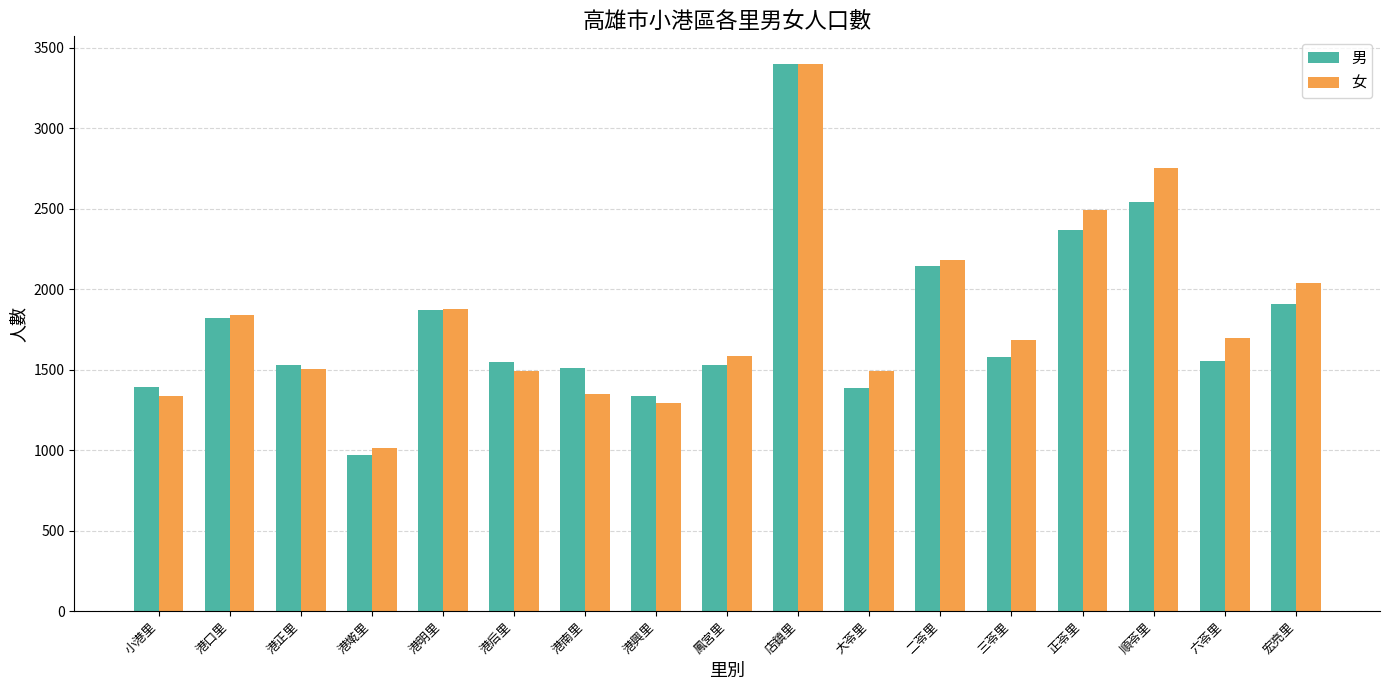

How many data points in 男 are less than 1555?

8